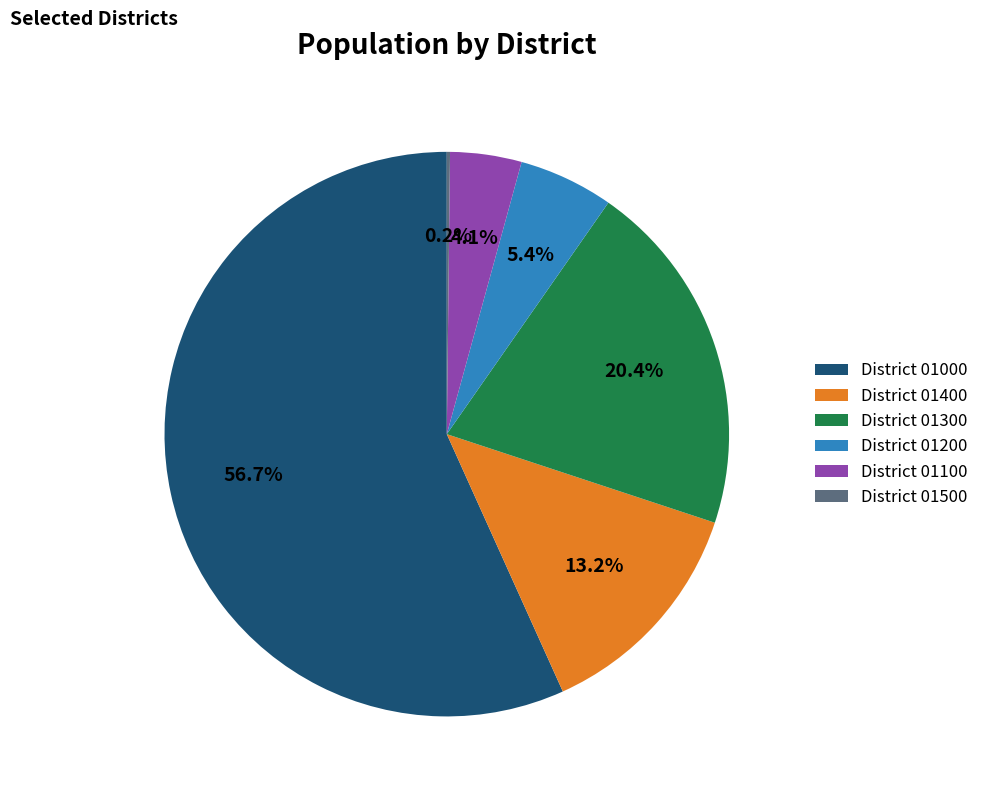

Which slice is the largest?

District 01000